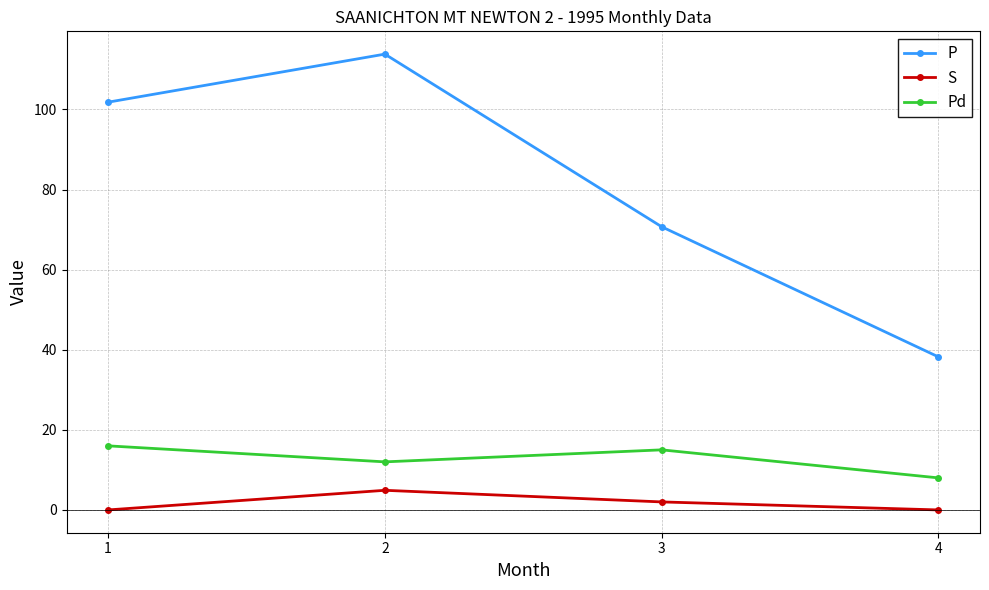

Count the S values in the range 0 to 4.

3